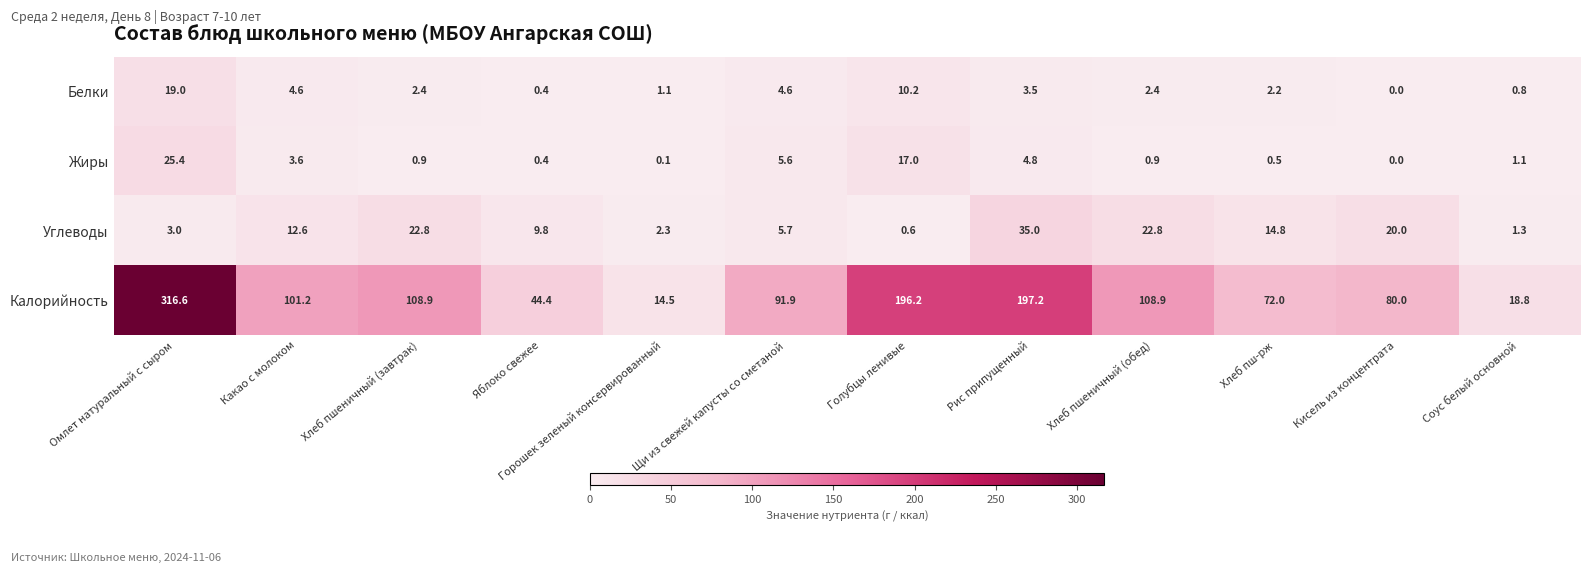

Is it true that Белки equals 2.4 at Хлеб пшеничный (завтрак)?

True